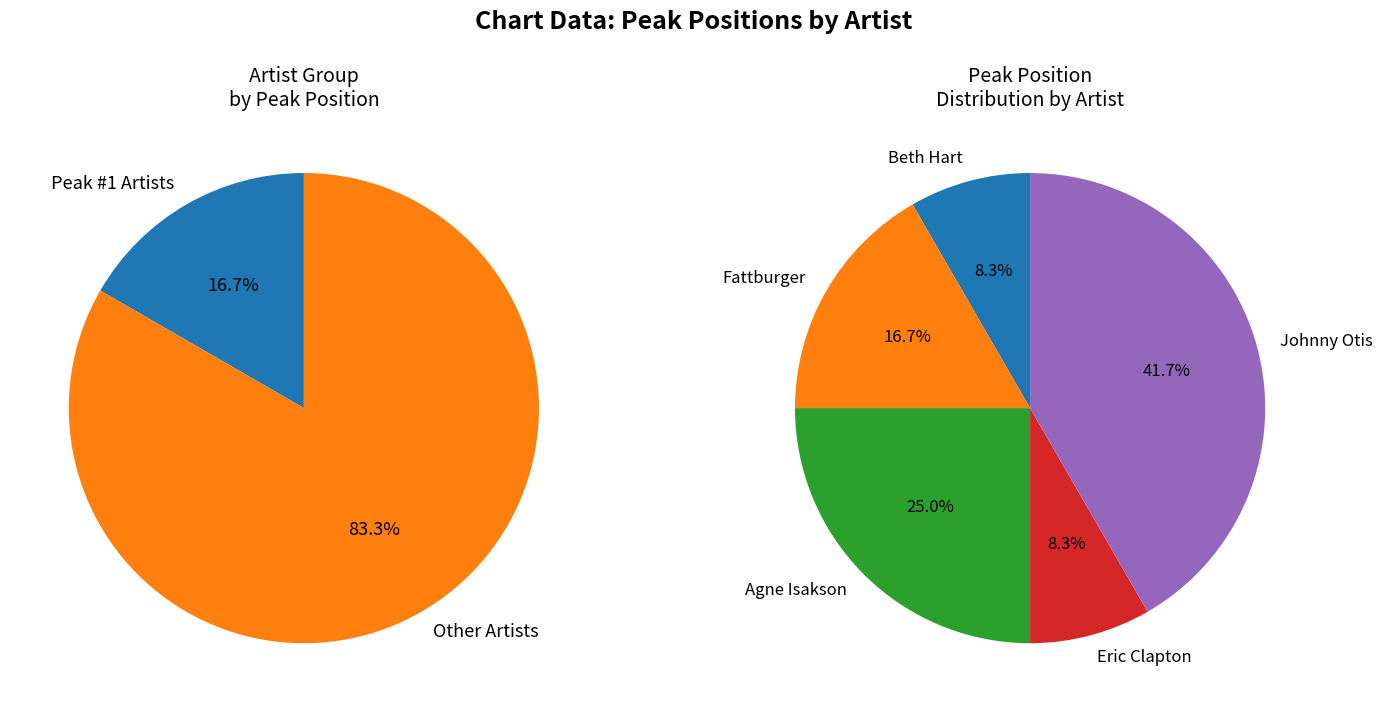

What is the change in value from Fattburger to Agne Isakson?

+1